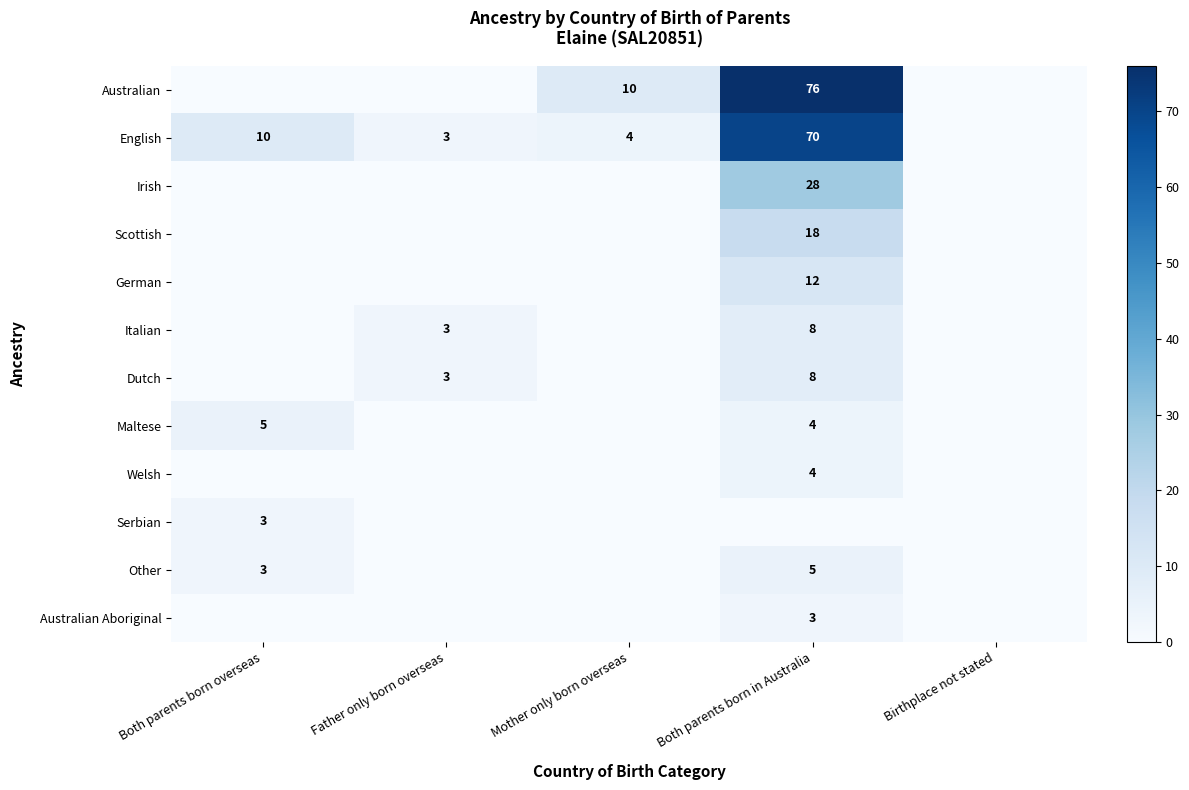

True or false: Serbian has a value of 5 at Both parents born overseas.

False